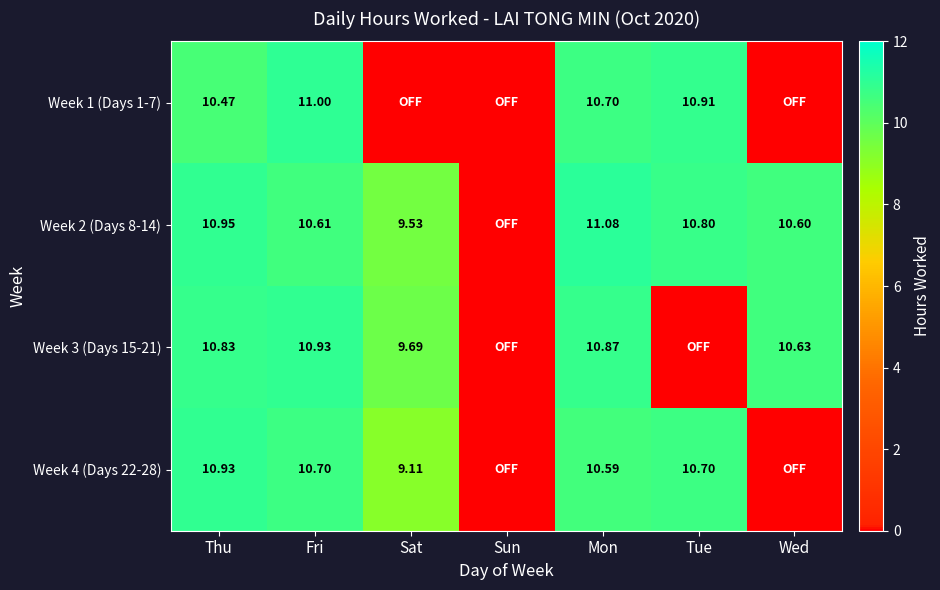

How many values in the Week 4 (Days 22-28) series are below 10?

3